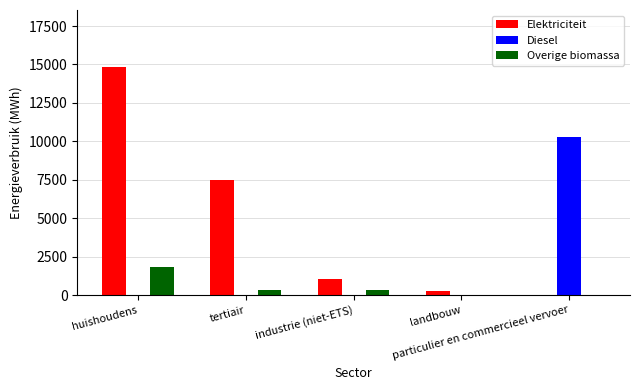

Which series has the largest total across all categories?

Elektriciteit